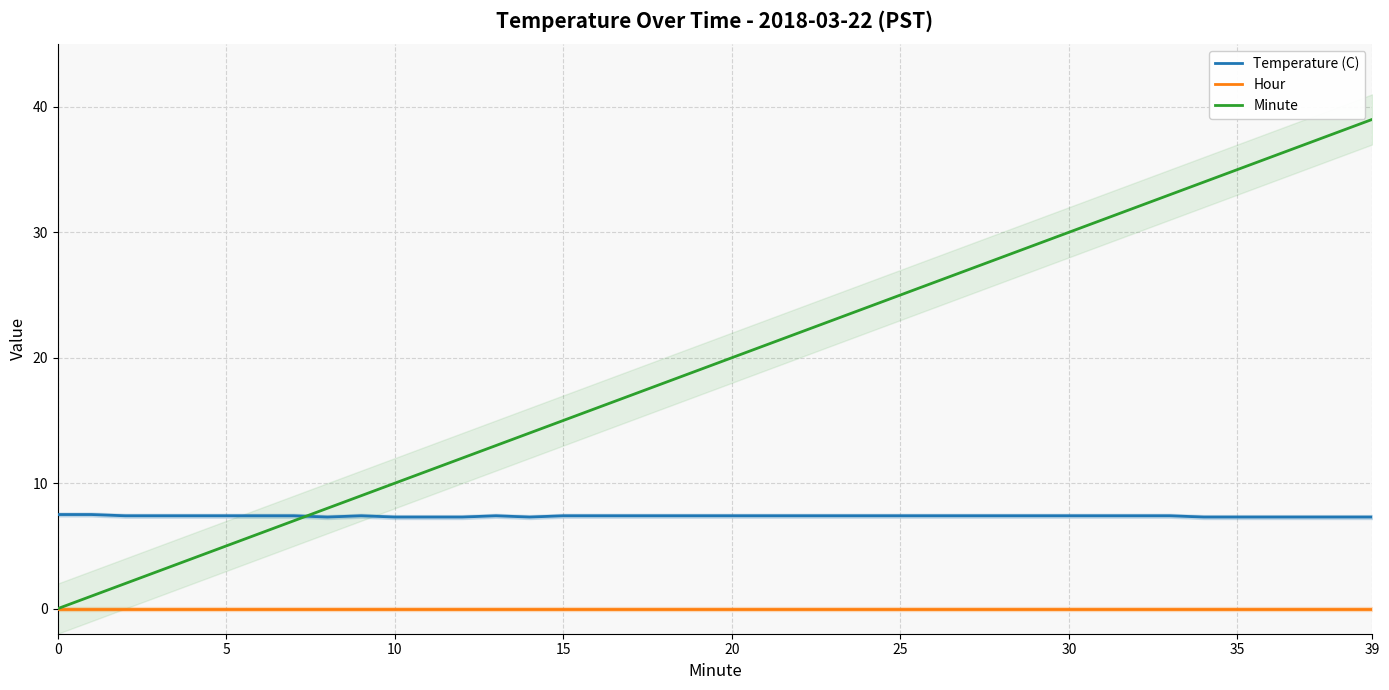

Rank the series by their maximum value, from highest to lowest.

Minute, Temperature (C), Hour